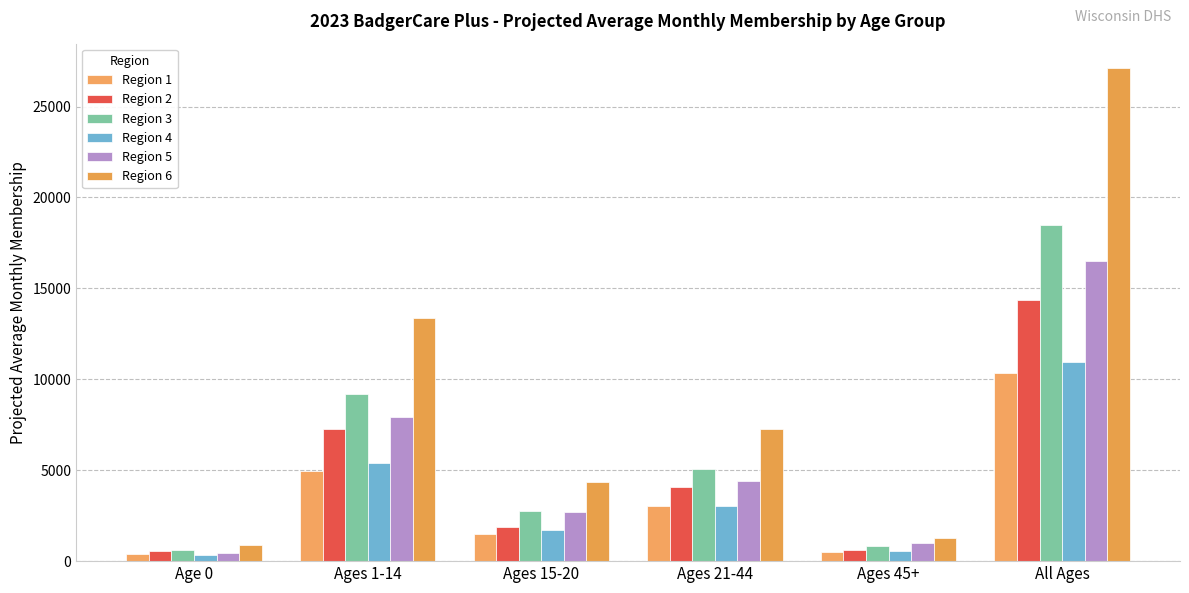

What position from the left is Ages 1-14?

2